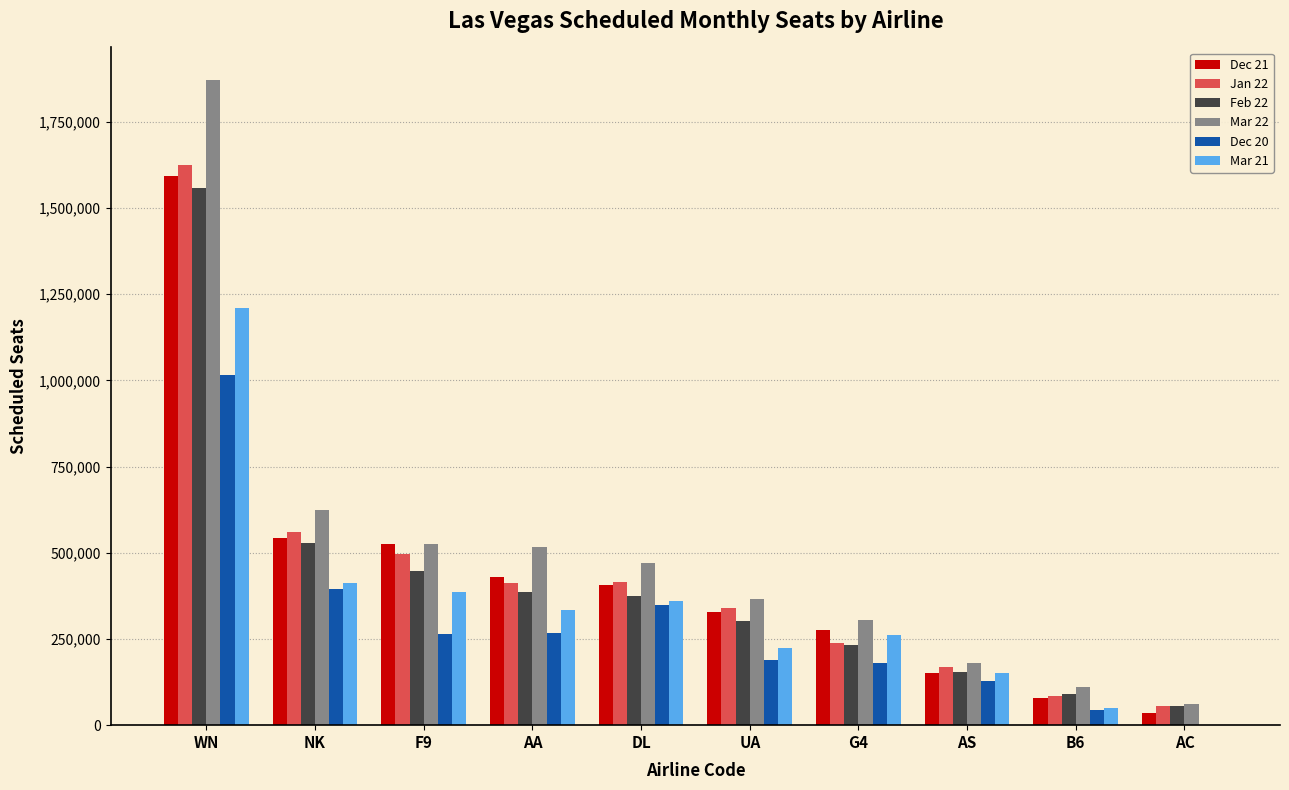

Which series changed the most between NK and DL?

Mar 22